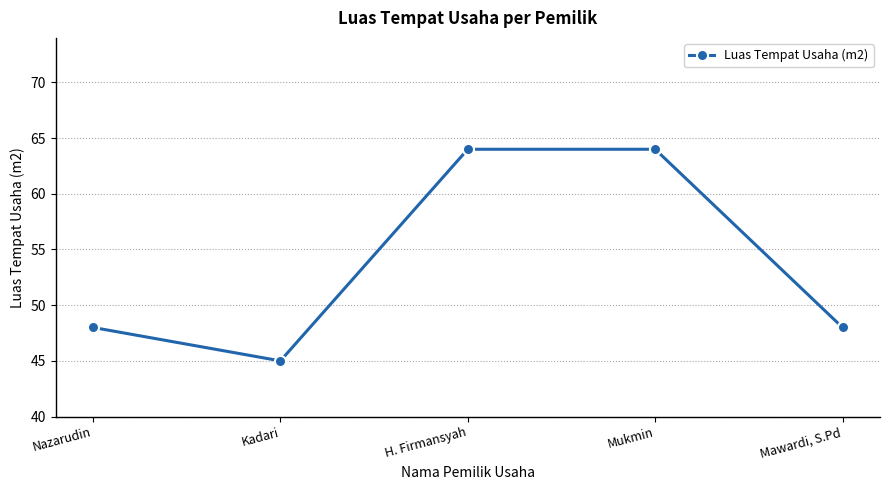

Between Mukmin and Mawardi, S.Pd, which is larger?

Mukmin